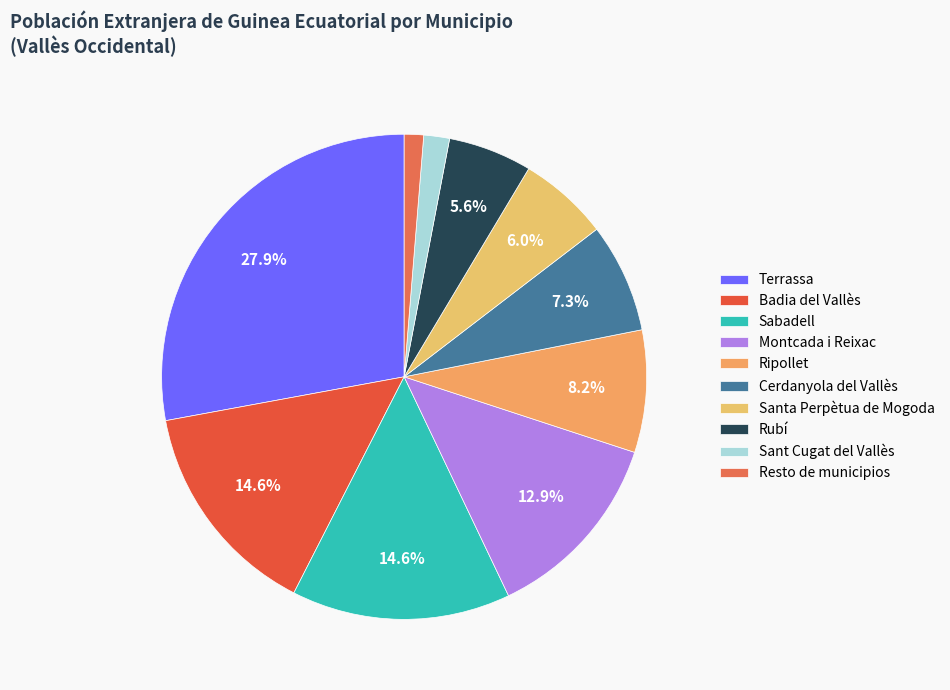

What is the largest slice in the pie chart?

Terrassa